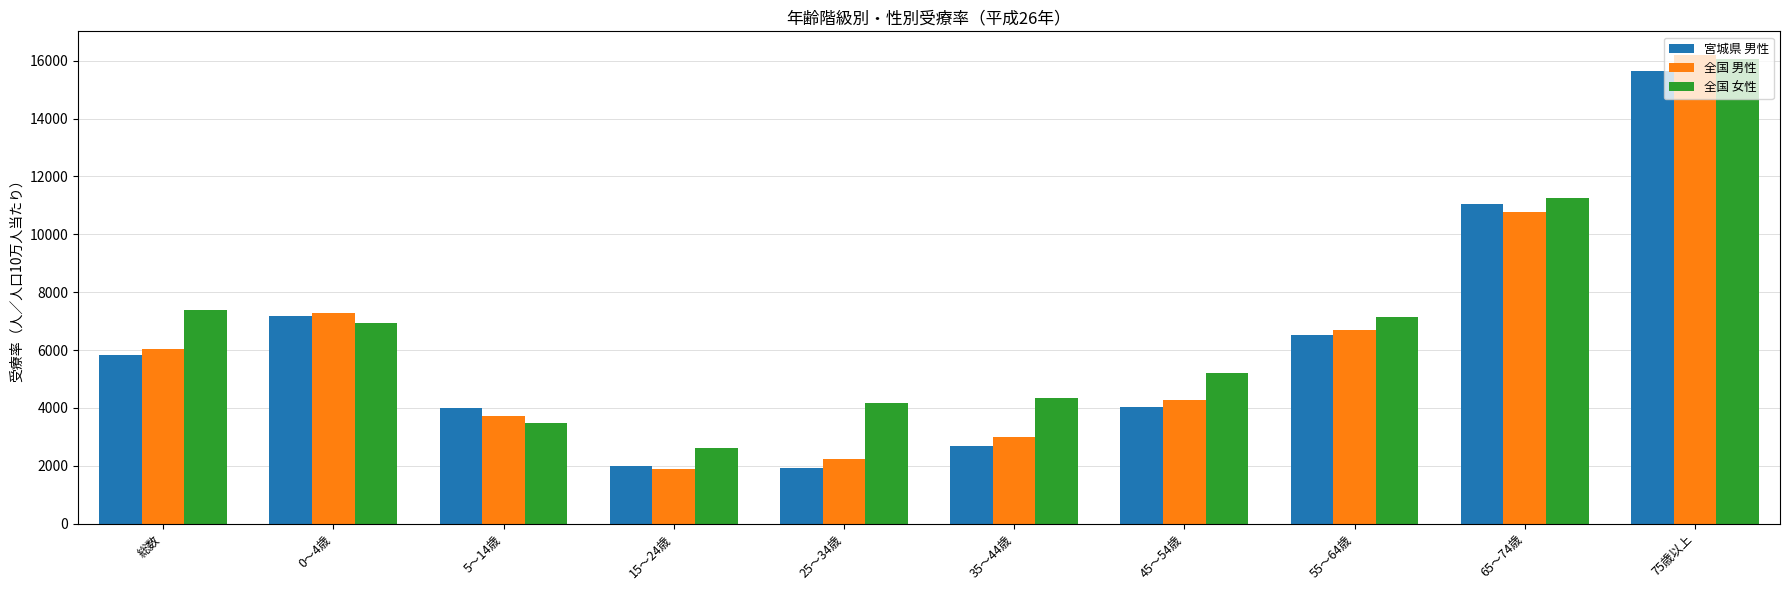

Which series has the largest range (max minus min)?

全国 男性